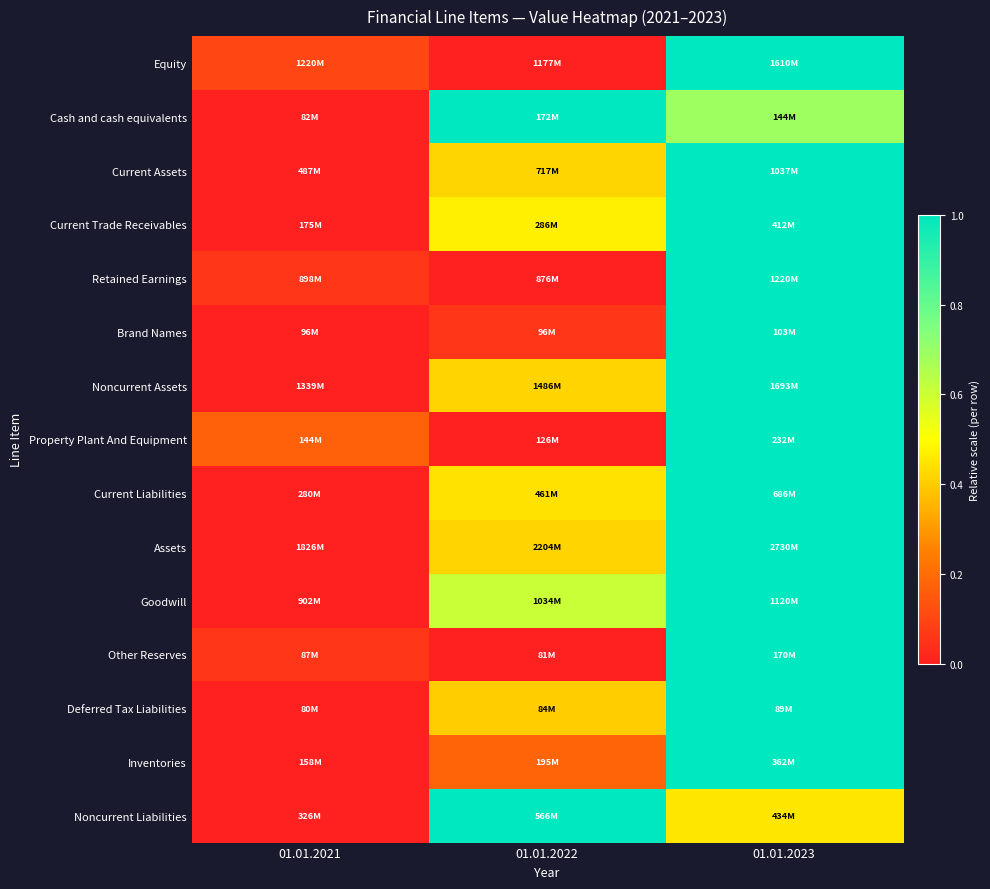

Reading left to right, extract all data points from this chart.

Equity: 01.01.2021=0.1	01.01.2022=0.0	01.01.2023=1.0
Cash and cash equivalents: 01.01.2021=0.0	01.01.2022=1.0	01.01.2023=0.7
Current Assets: 01.01.2021=0.0	01.01.2022=0.4	01.01.2023=1.0
Current Trade Receivables: 01.01.2021=0.0	01.01.2022=0.5	01.01.2023=1.0
Retained Earnings: 01.01.2021=0.1	01.01.2022=0.0	01.01.2023=1.0
Brand Names: 01.01.2021=0.0	01.01.2022=0.1	01.01.2023=1.0
Noncurrent Assets: 01.01.2021=0.0	01.01.2022=0.4	01.01.2023=1.0
Property Plant And Equipment: 01.01.2021=0.2	01.01.2022=0.0	01.01.2023=1.0
Current Liabilities: 01.01.2021=0.0	01.01.2022=0.4	01.01.2023=1.0
Assets: 01.01.2021=0.0	01.01.2022=0.4	01.01.2023=1.0
Goodwill: 01.01.2021=0.0	01.01.2022=0.6	01.01.2023=1.0
Other Reserves: 01.01.2021=0.1	01.01.2022=0.0	01.01.2023=1.0
Deferred Tax Liabilities: 01.01.2021=0.0	01.01.2022=0.4	01.01.2023=1.0
Inventories: 01.01.2021=0.0	01.01.2022=0.2	01.01.2023=1.0
Noncurrent Liabilities: 01.01.2021=0.0	01.01.2022=1.0	01.01.2023=0.5